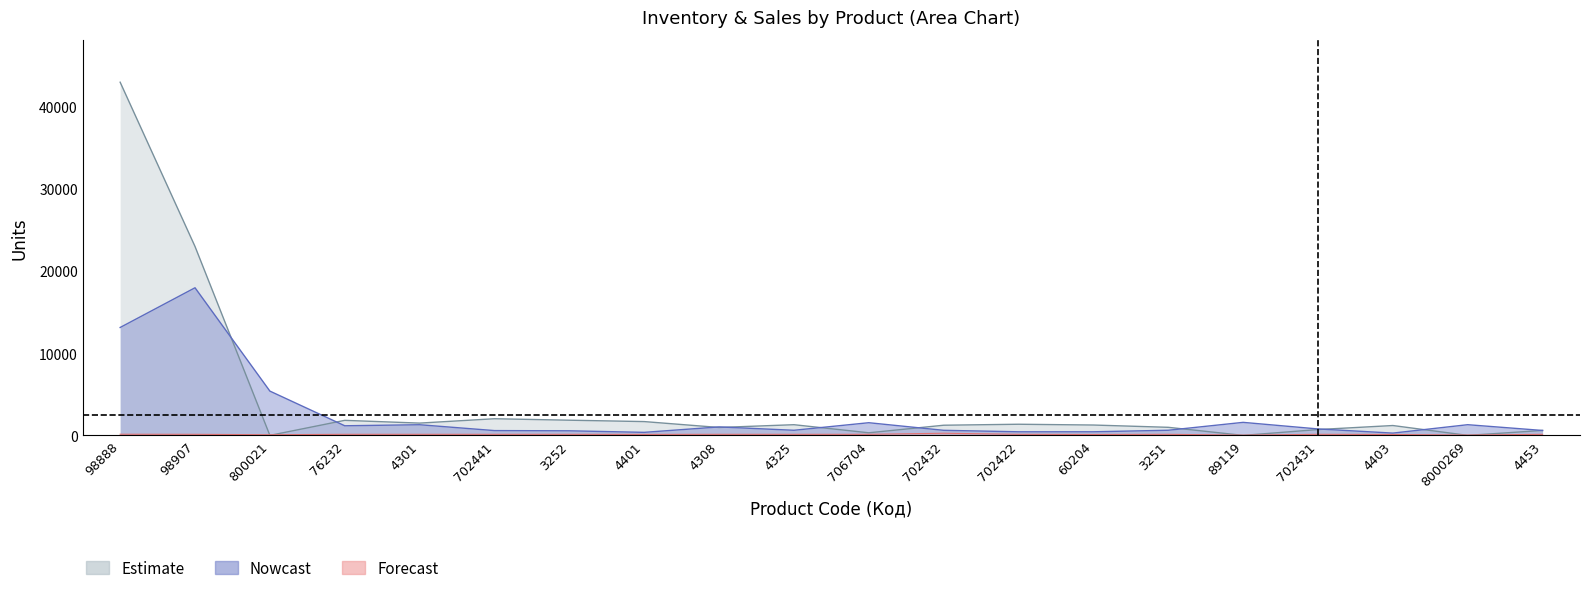

What is the label of the 16th point from the right?

4301